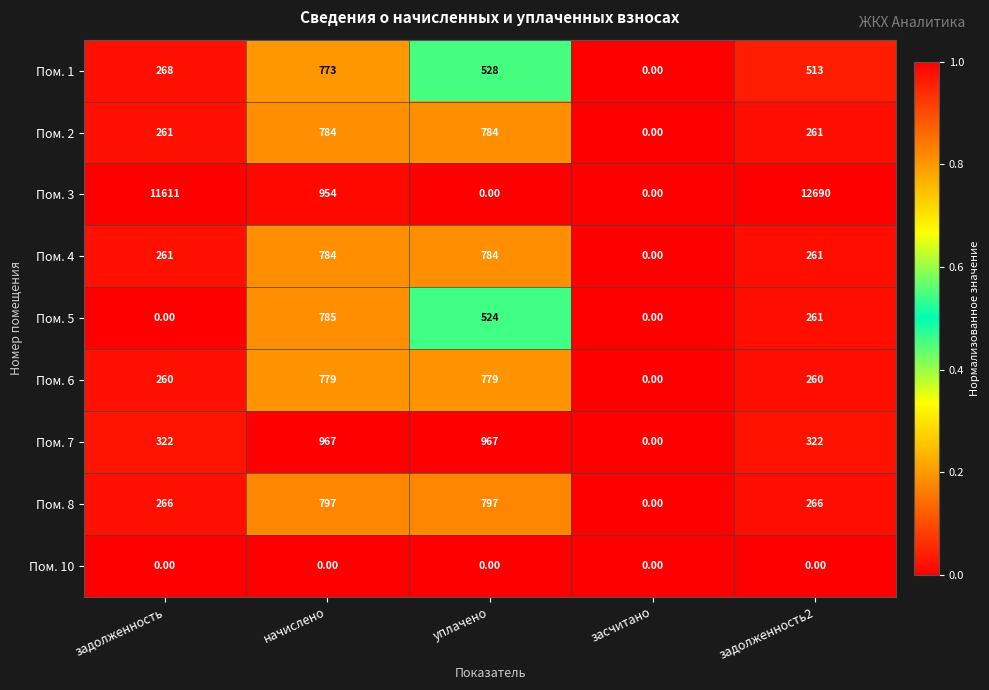

Which series has the largest range (max minus min)?

Пом. 3